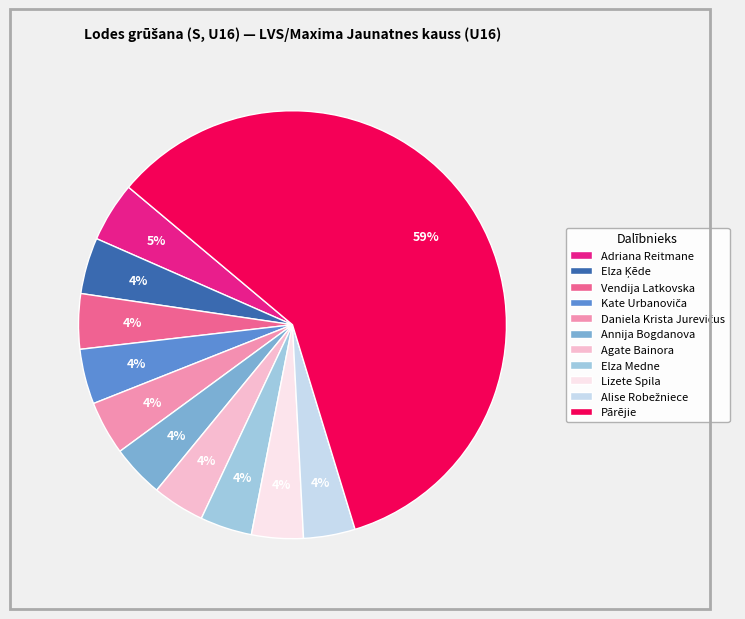

To the nearest percent, what percentage of the pie is Lizete Spila?

4%